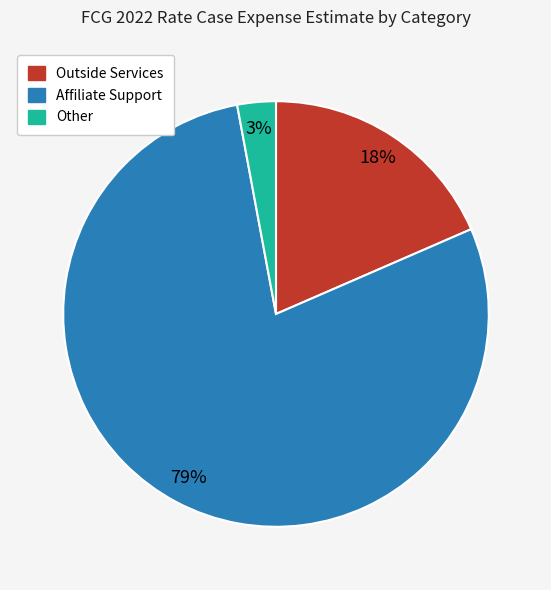

Which slice is the smallest?

Other